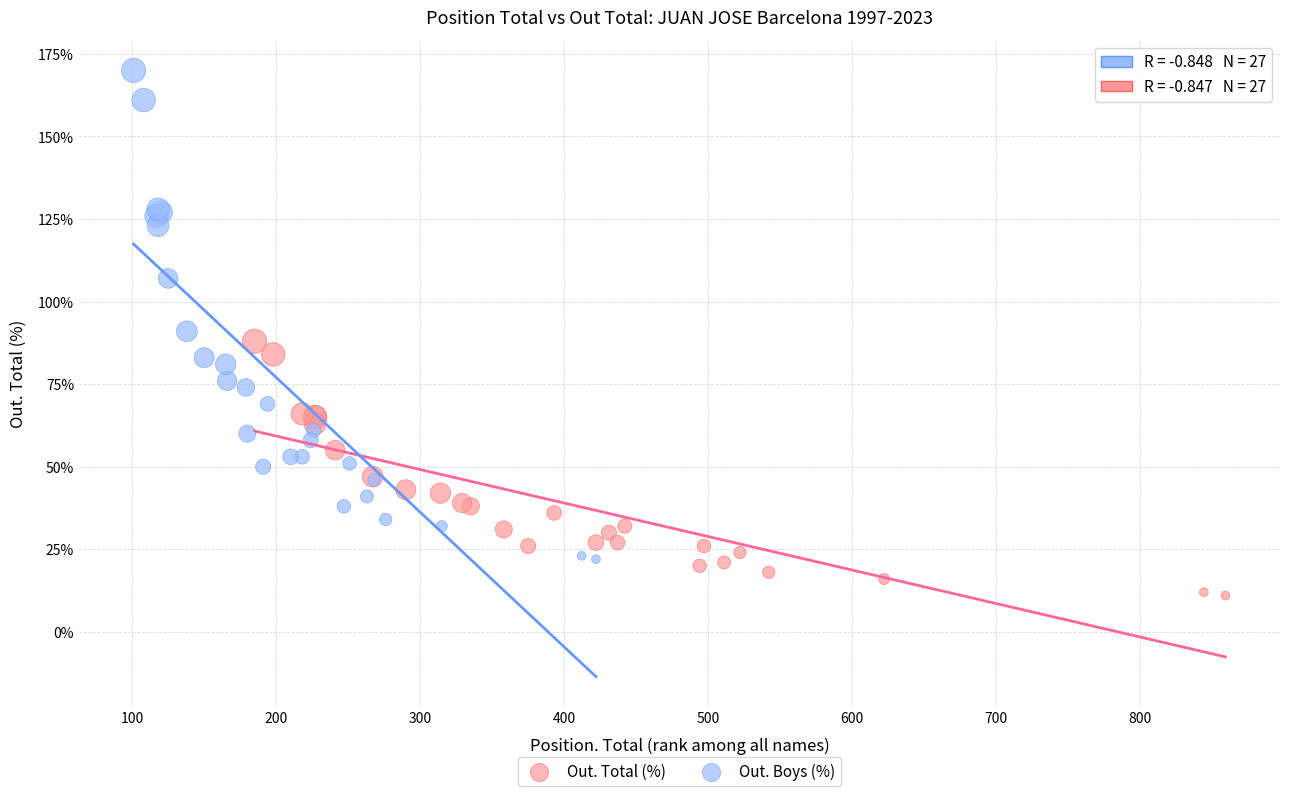

Which series contains the highest Y value?

Out. Boys (%)